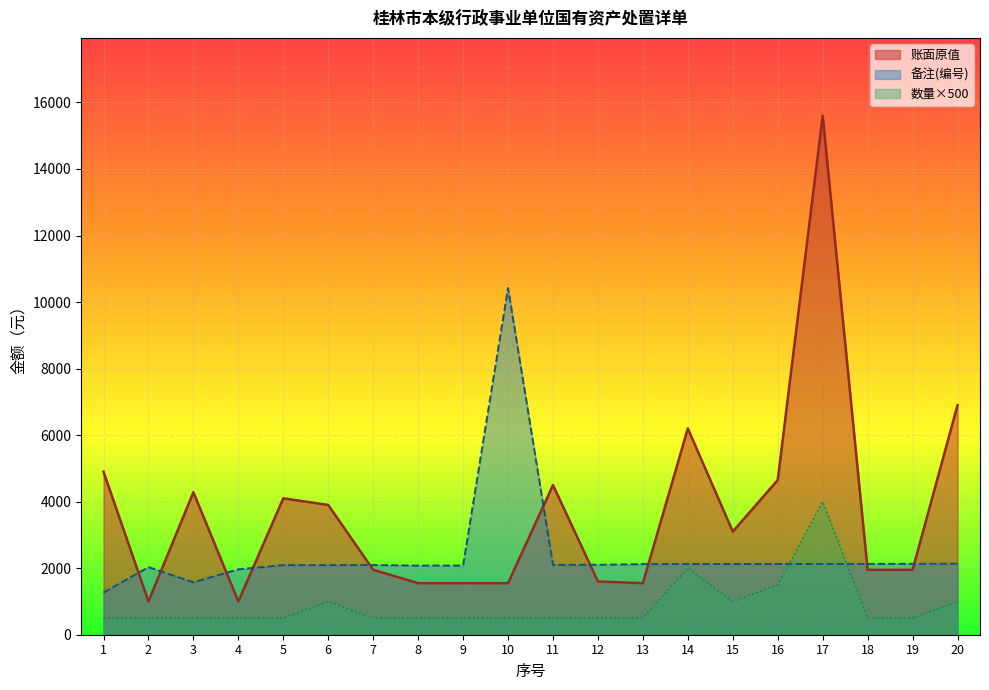

How many values in the 账面原值 series exceed 3100?

9